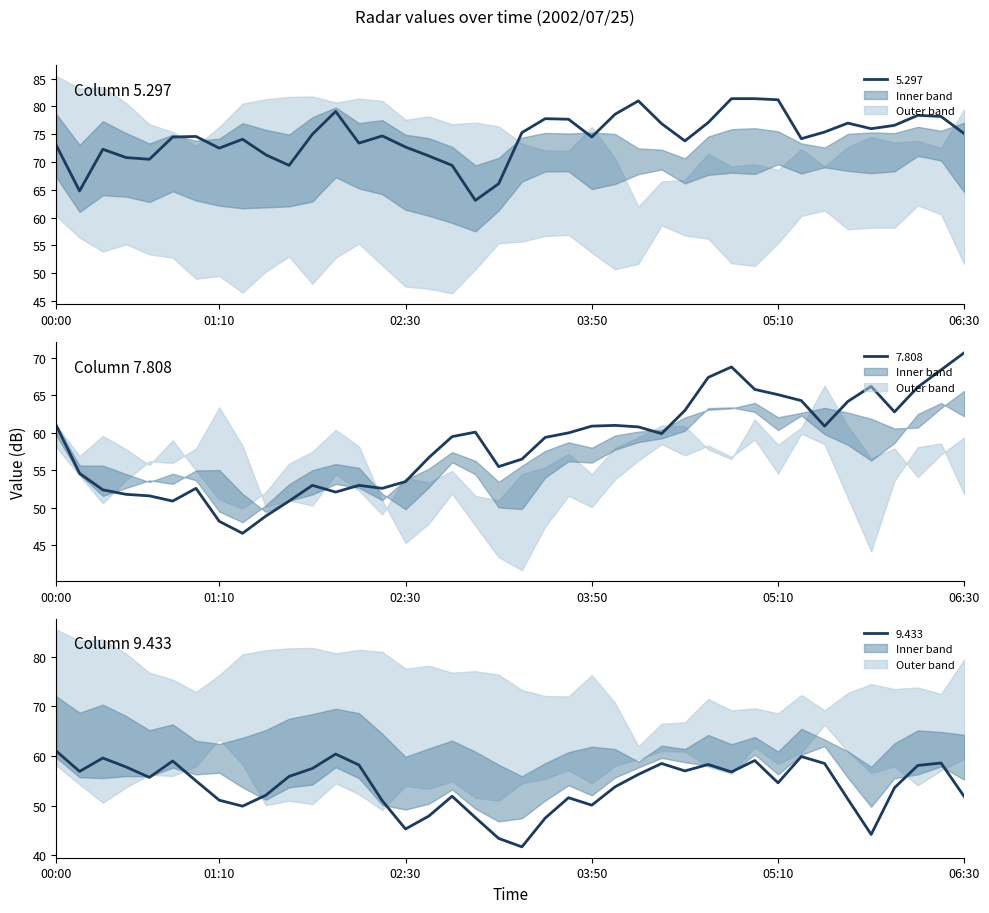

How many distinct data groups are displayed?

3